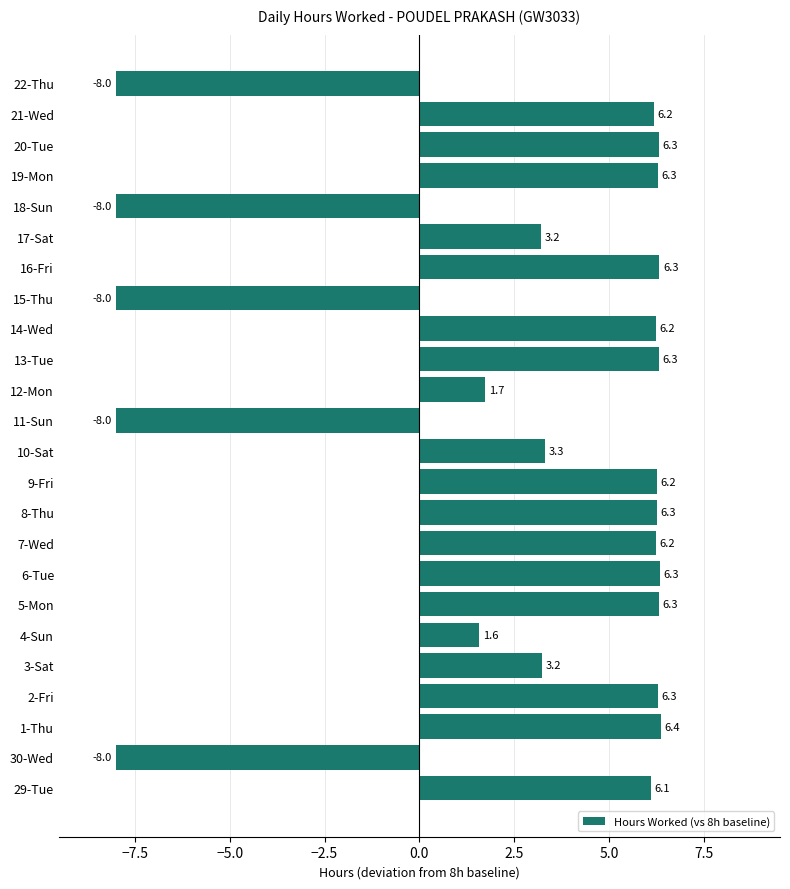

What is the change in value from 2-Fri to 11-Sun?

-14.3